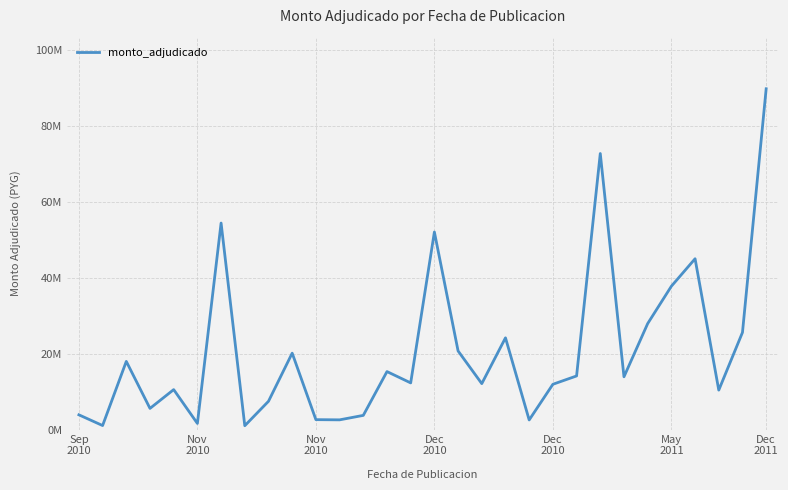

Does the chart display data point markers on the line(s)?

No